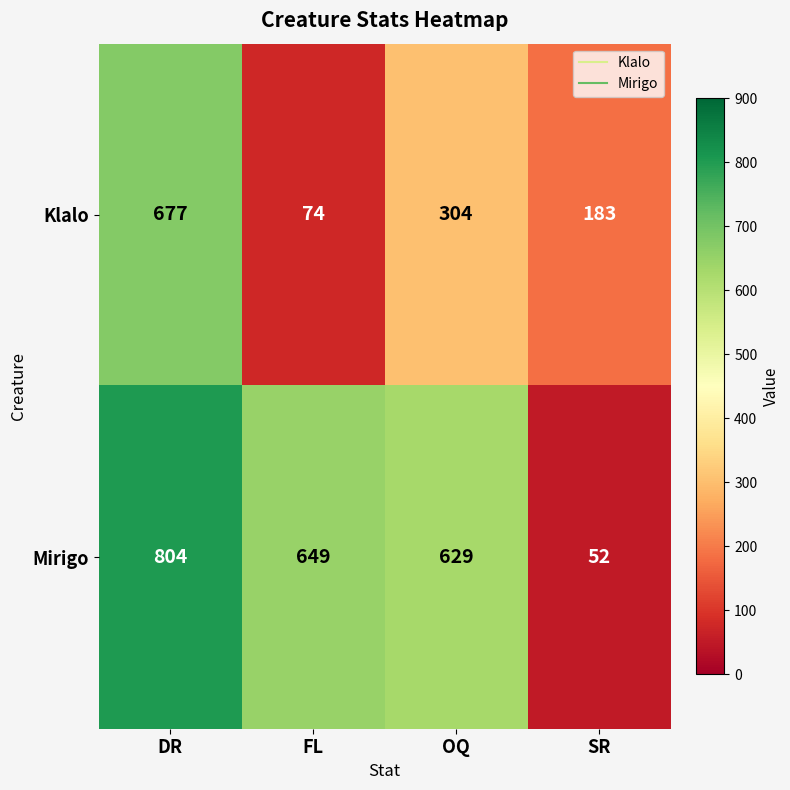

Which series has the widest spread of values?

Mirigo